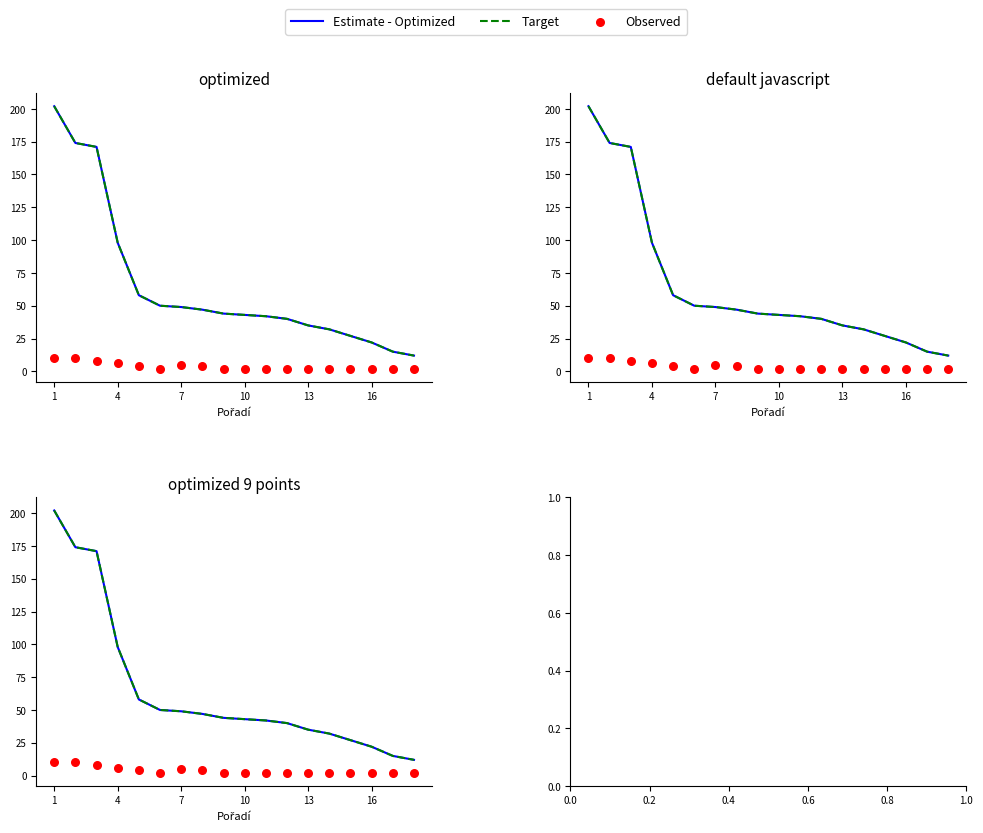

At how many categories does at least one series exceed 8?

18